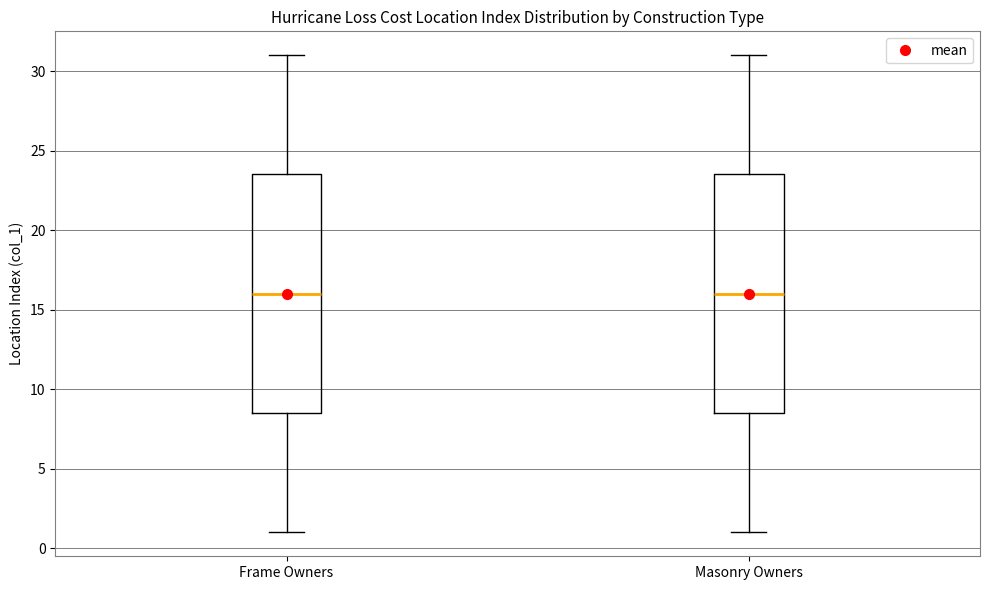

Reading left to right, transcribe this box plot: for each box, give where its median line is, the range the box spans, and where its two whiskers end, as read against the y-axis. The values are not printed on the chart, so give them approximately, as read against the axis.

Frame Owners: median 16.0, box 8.5 to 23.5, whiskers 1.0 to 31.0
Masonry Owners: median 16.0, box 8.5 to 23.5, whiskers 1.0 to 31.0